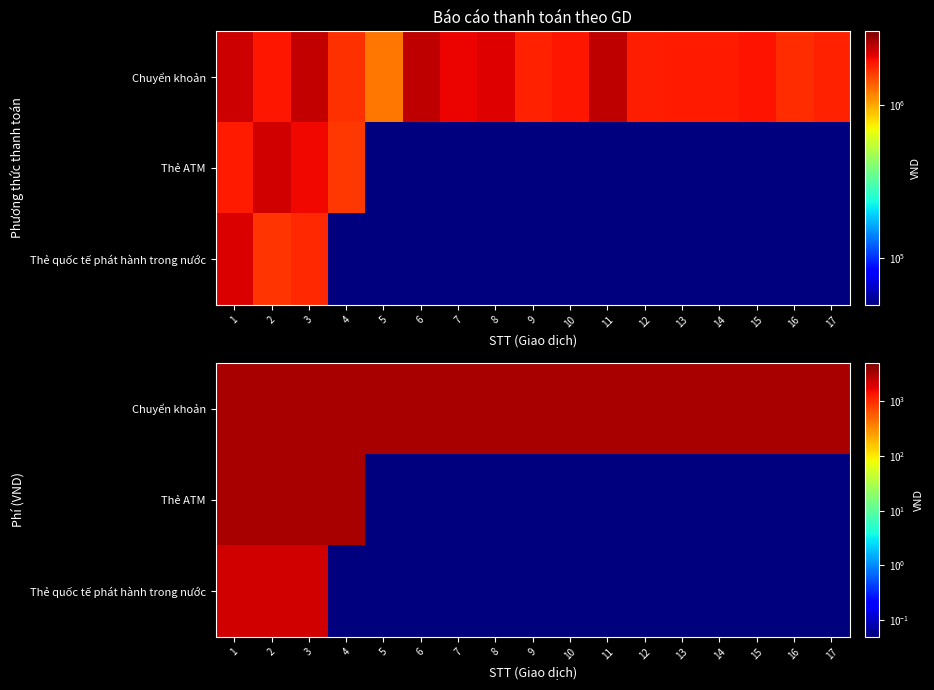

What is the total value across all series at 2?

8800.0